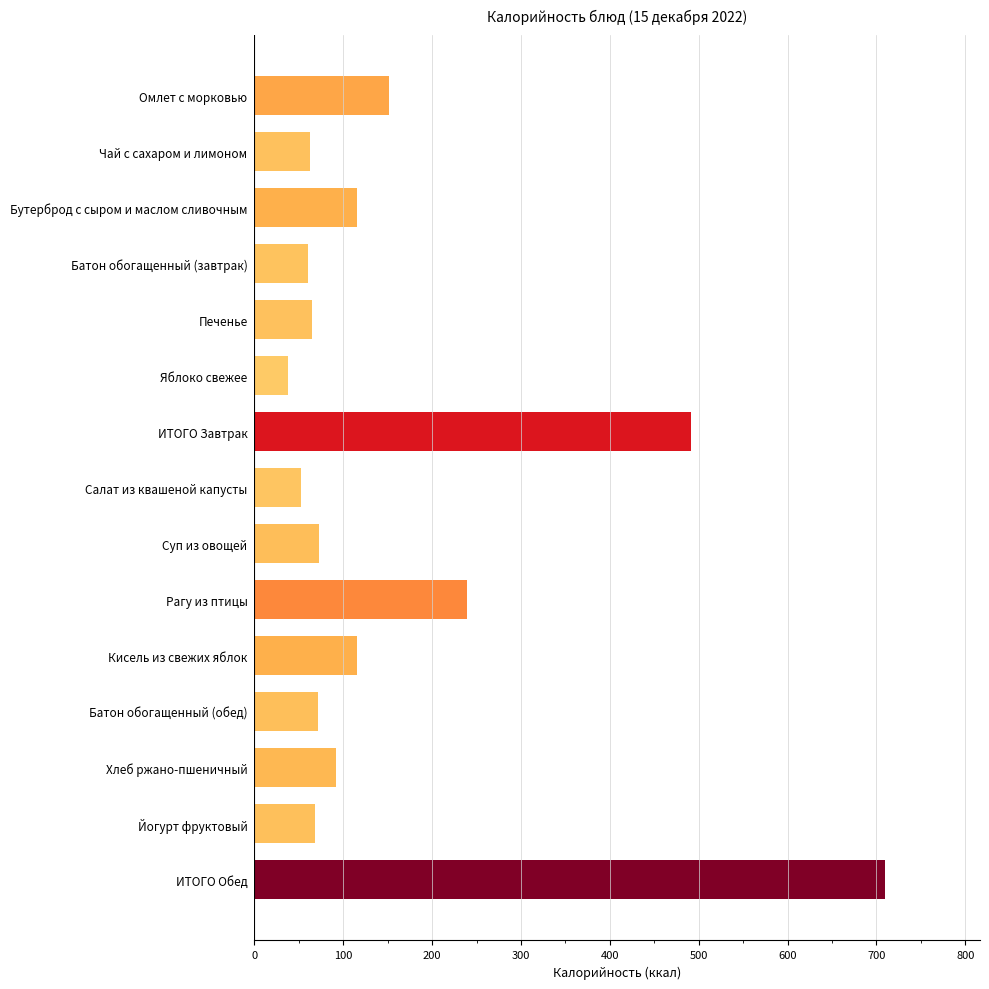

Approximately how many times larger is the value at ИТОГО Обед compared to Йогурт фруктовый?

10.4